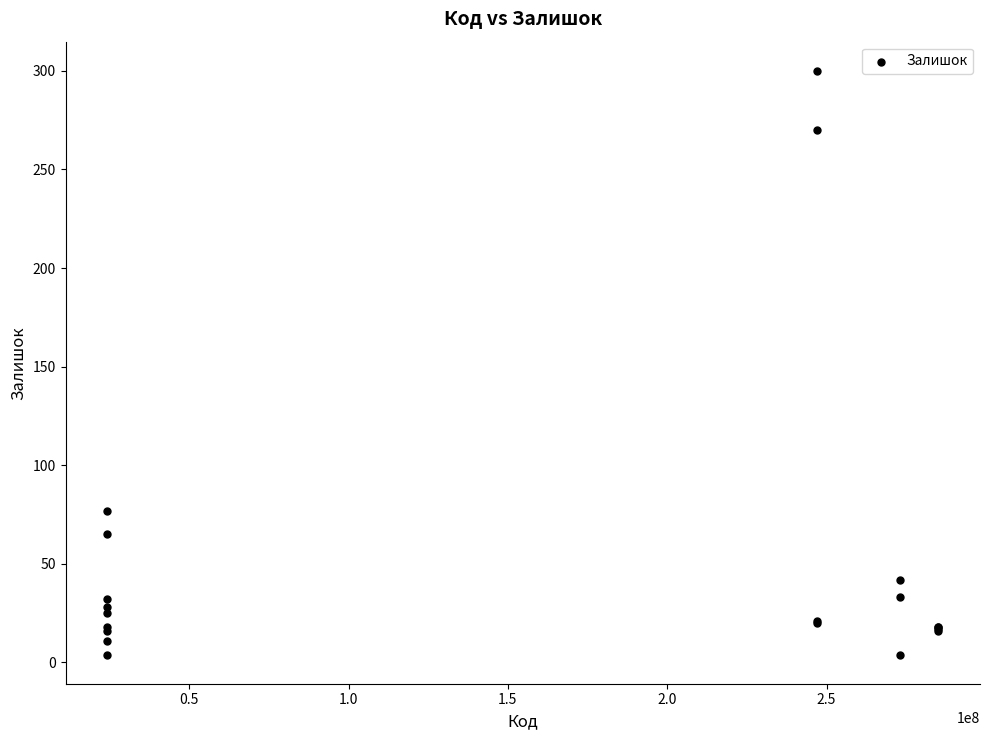

What Y value in the scatter plot is closest to 152?

77